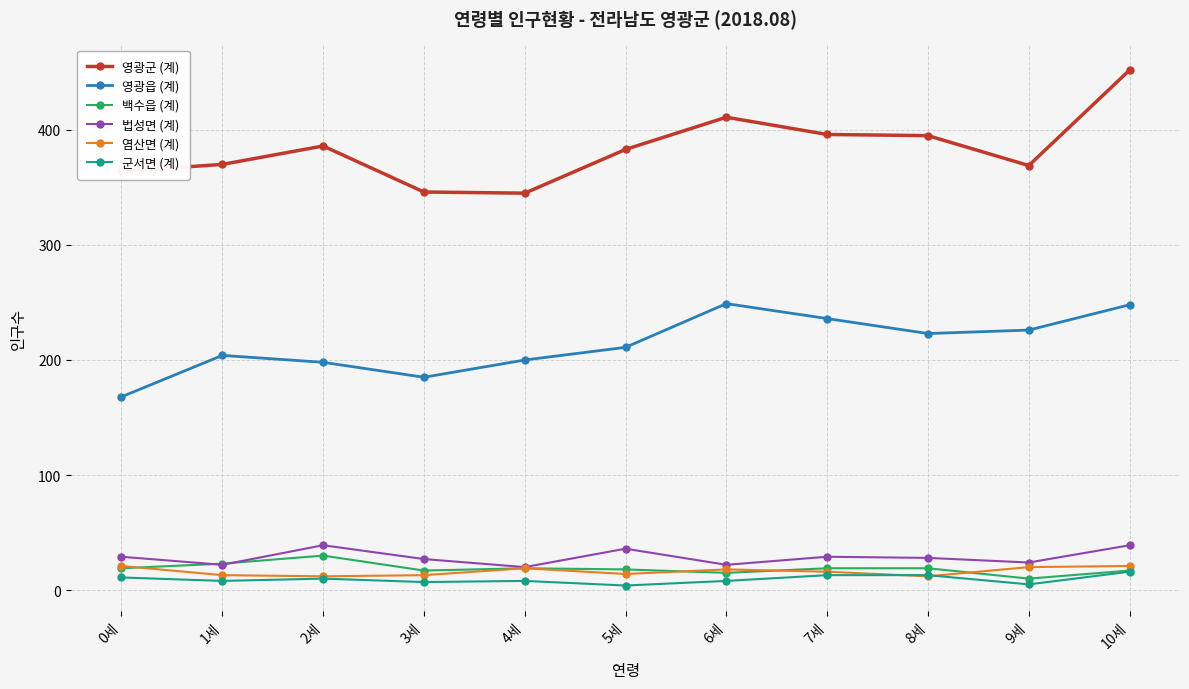

True or false: 영광읍 (계) has more than 0 interior local peaks.

True